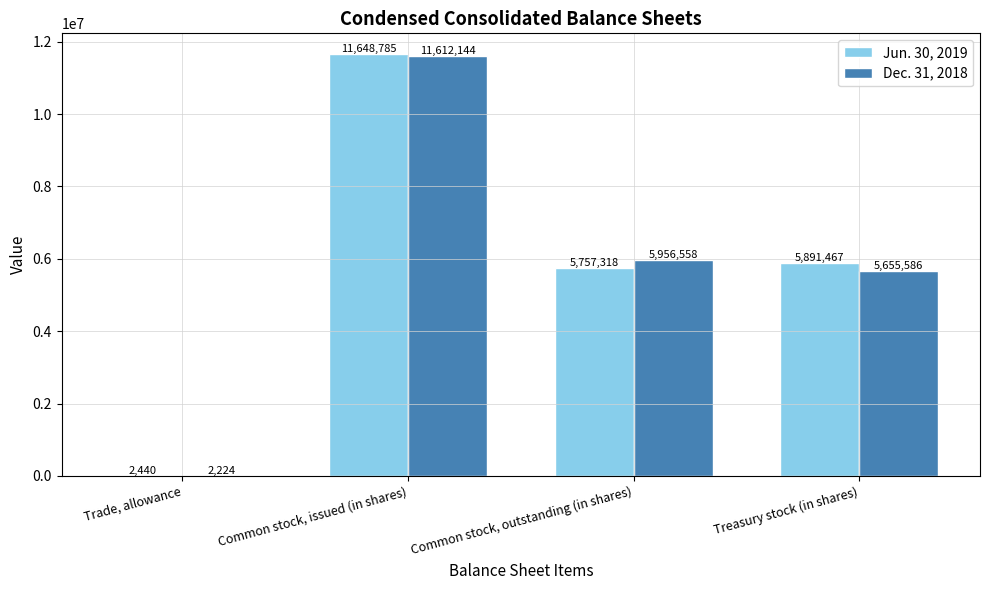

Which series has the largest total across all categories?

Jun. 30, 2019